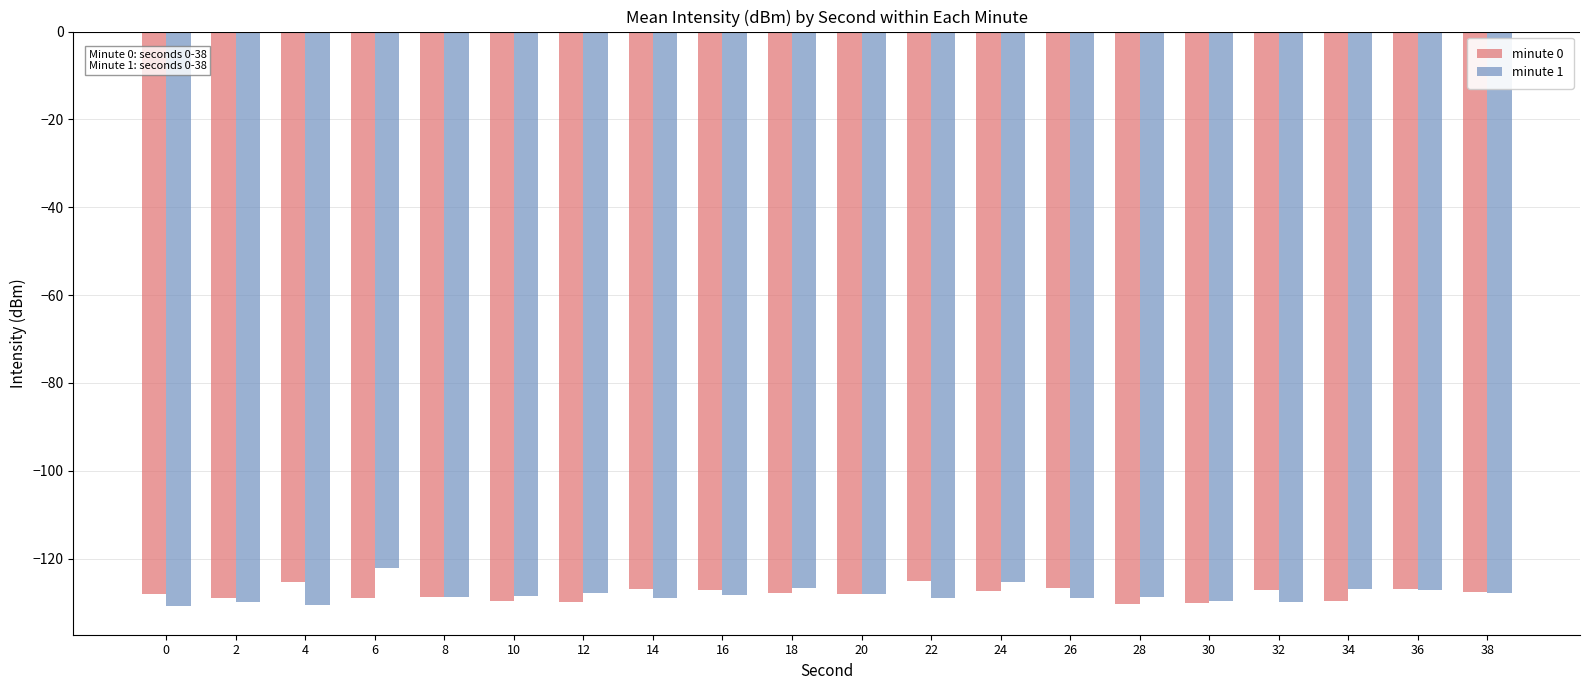

What is the value of the minute 1 bar at the 4th from the left?

-122.0